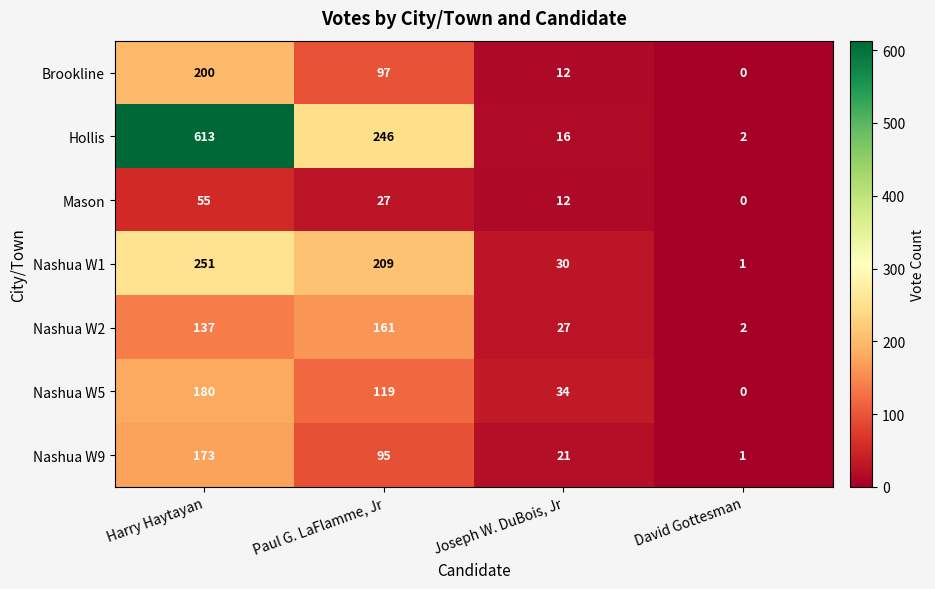

How many data points does each series have?

4